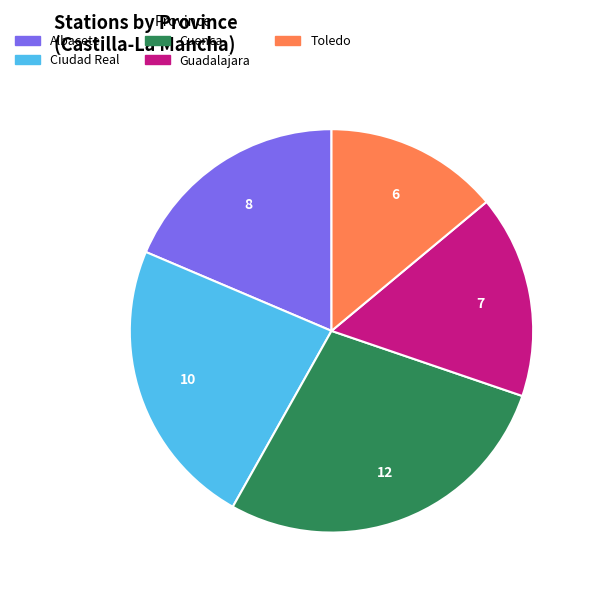

Is there a majority slice in this chart?

No